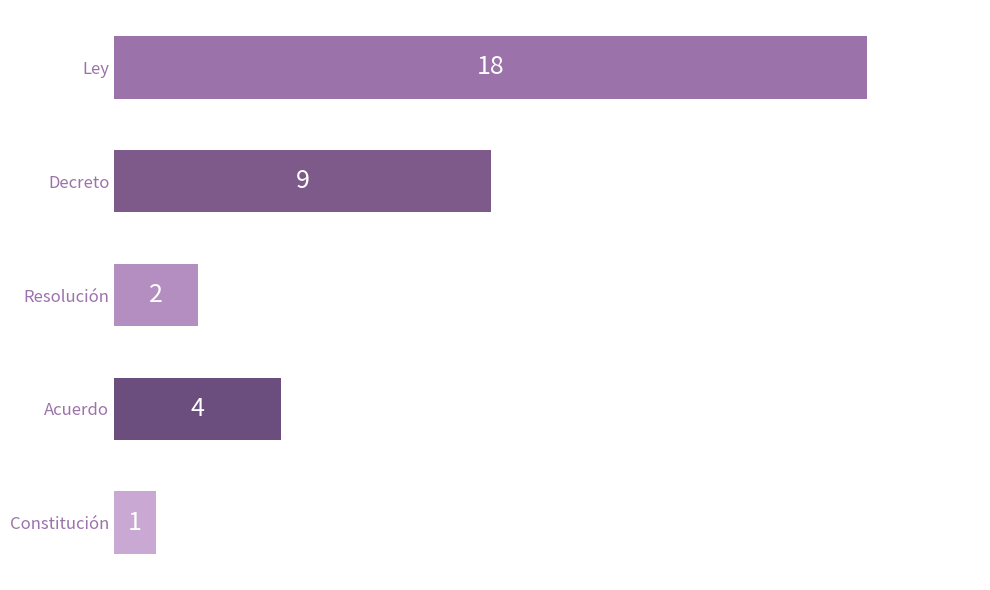

At which label is the value closest to 9?

Decreto